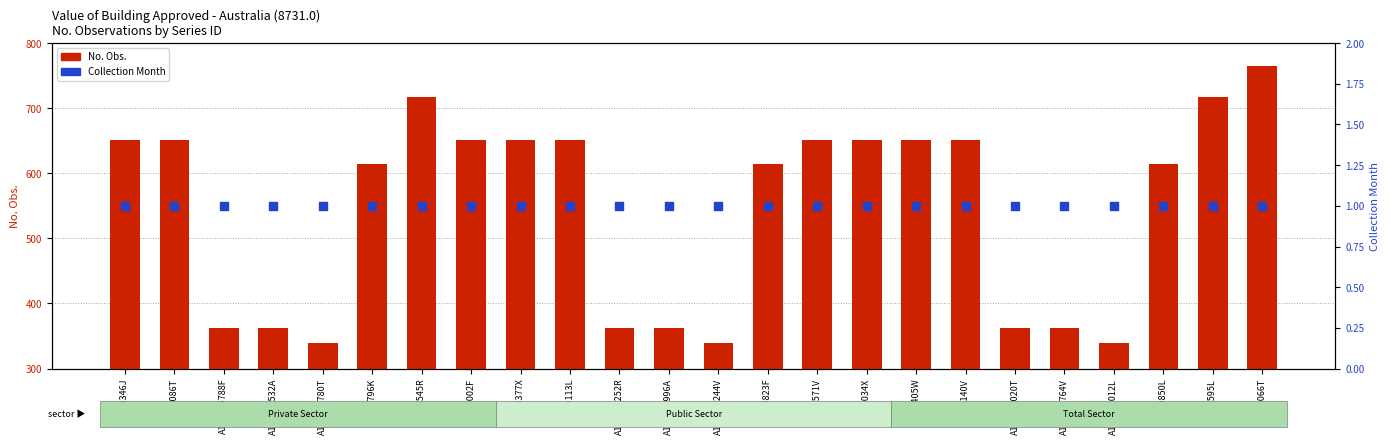

Which series reaches the minimum Y coordinate?

Collection Month